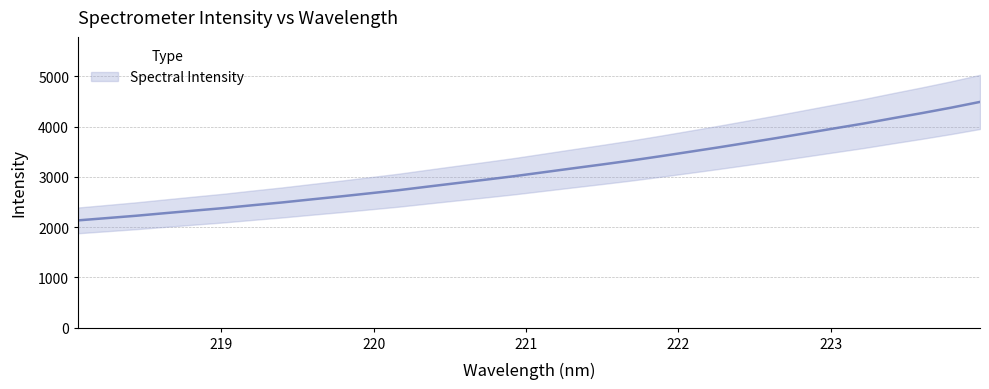

Which label corresponds to the largest value in the chart?

223.9802